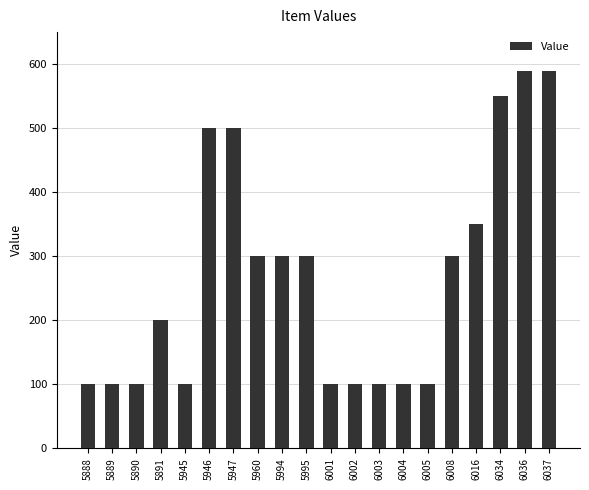

Reading right to left, list all the values displayed in this chart.

590	590	550	350	300	100	100	100	100	100	300	300	300	500	500	100	200	100	100	100